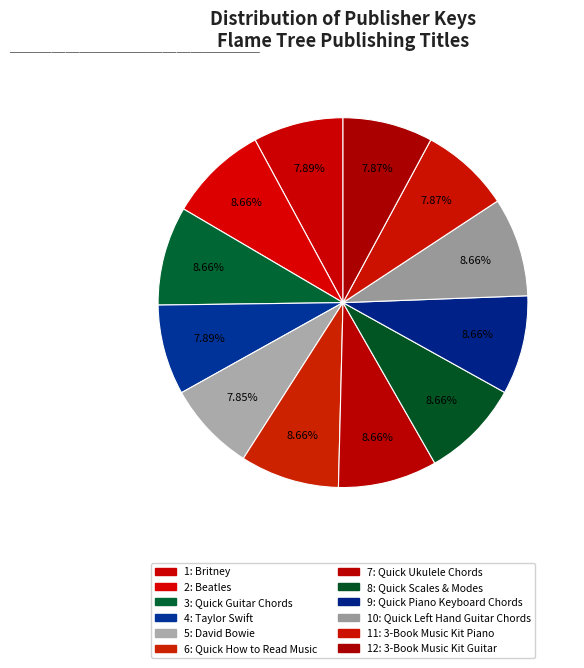

True or false: 8: Quick Scales & Modes accounts for 9% of the total.

True